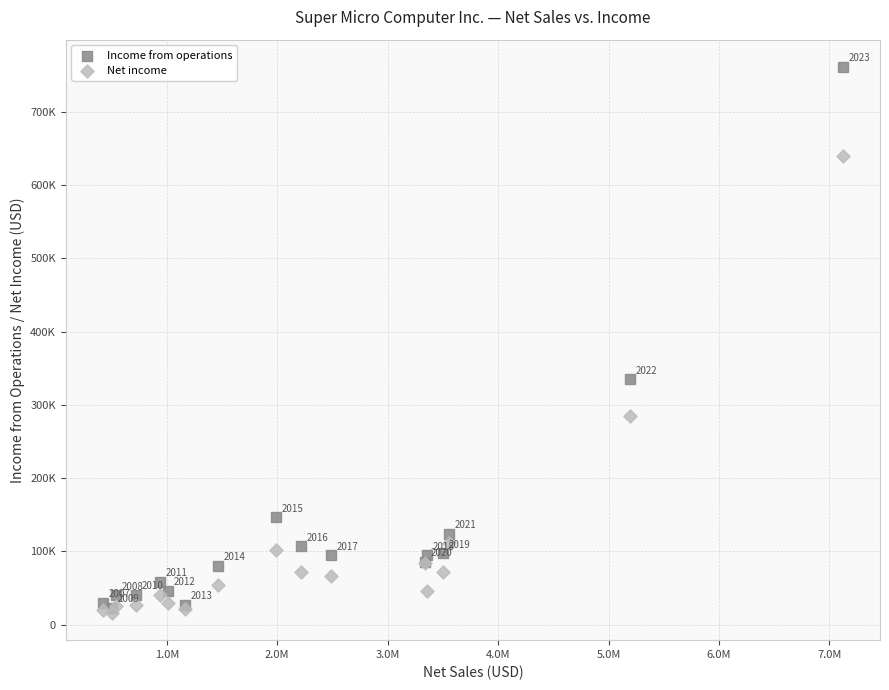

What are all the series names shown in the legend?

Income from operations, Net income